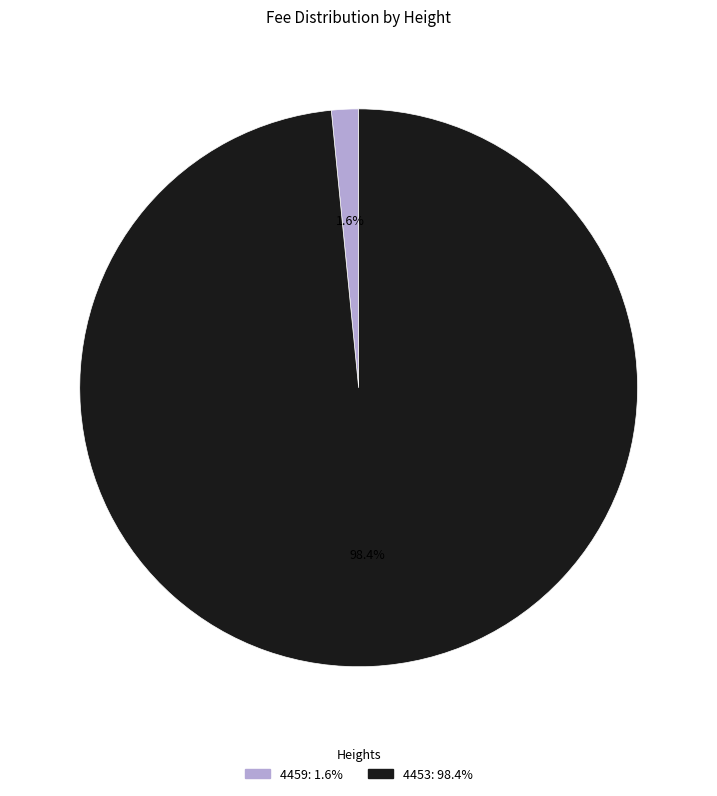

Does 4459 account for over 50% of the chart?

No